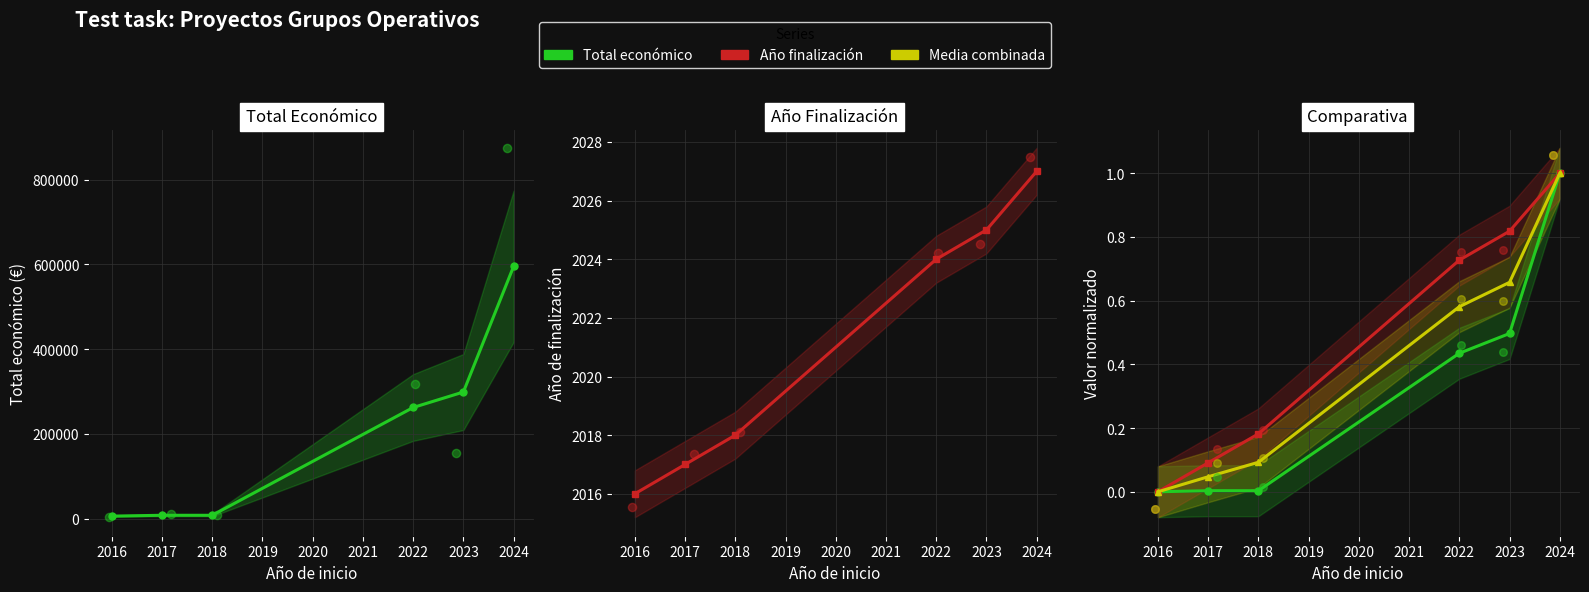

At how many categories does at least one series exceed 346657?

1